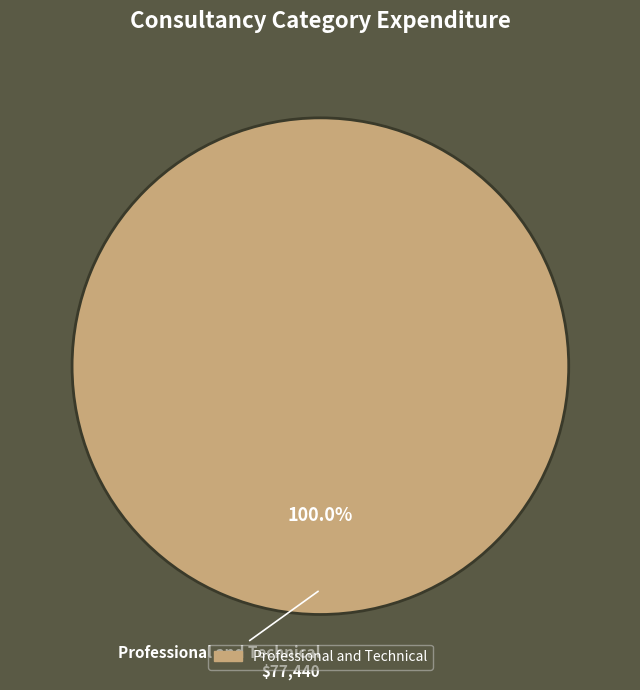

Count the number of slices in the pie.

1